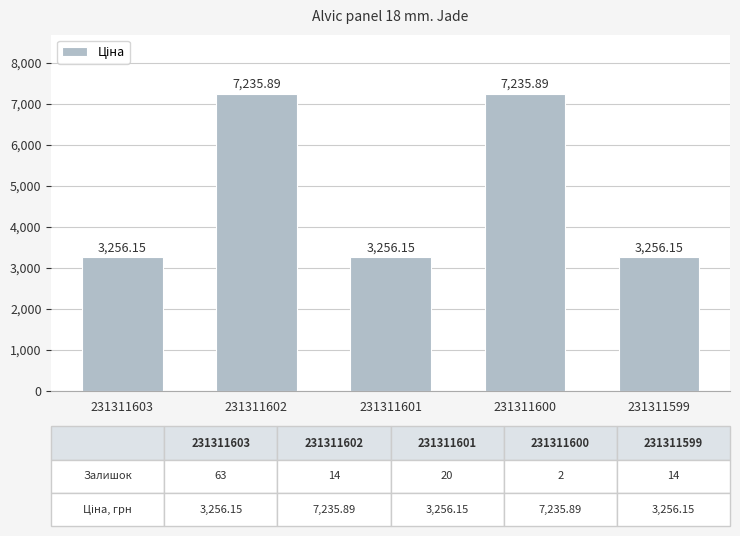

Between 231311600 and 231311599, which is larger?

231311600